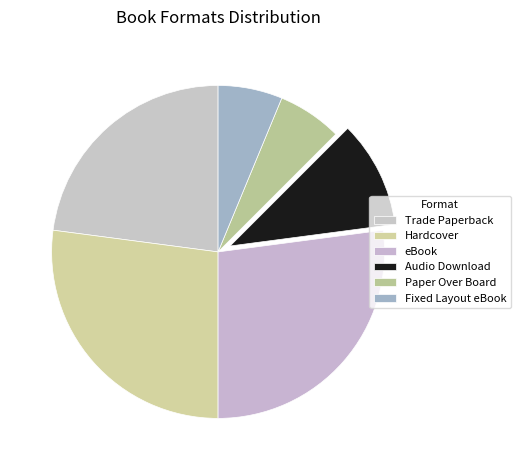

What percentage is NOT represented by Trade Paperback?

77.1%